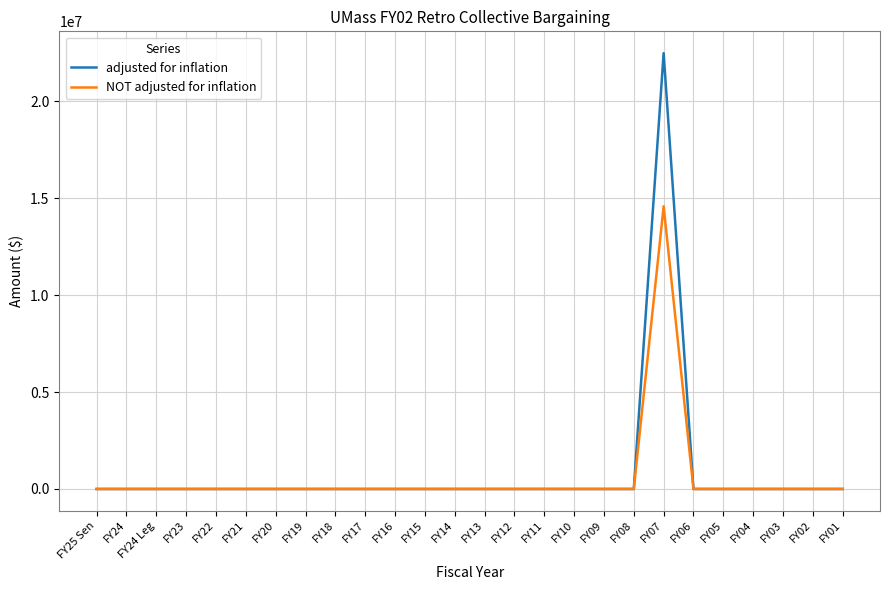

Which series has the largest range (max minus min)?

adjusted for inflation